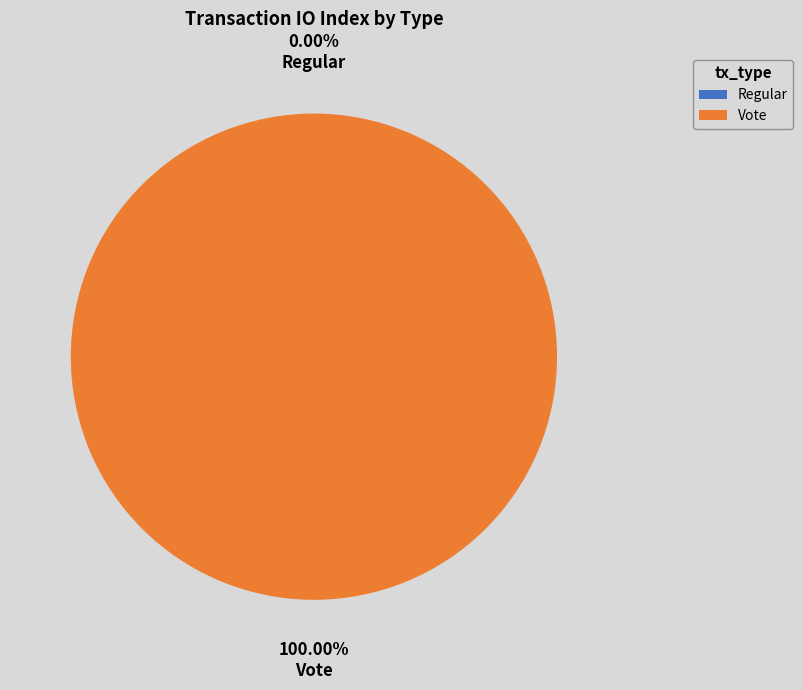

Which category accounts for the majority?

Vote